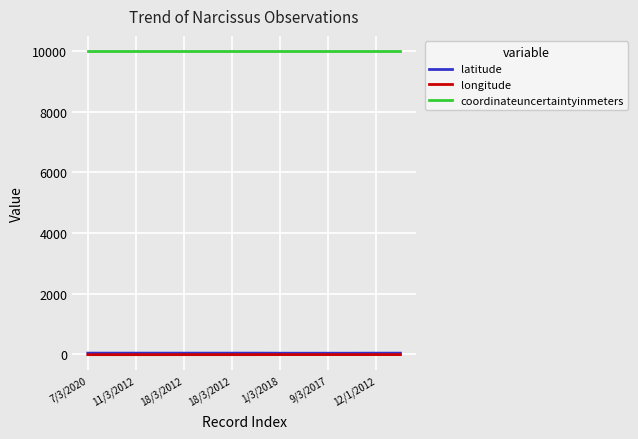

What is the lowest value of the coordinateuncertaintyinmeters series?

10000.0